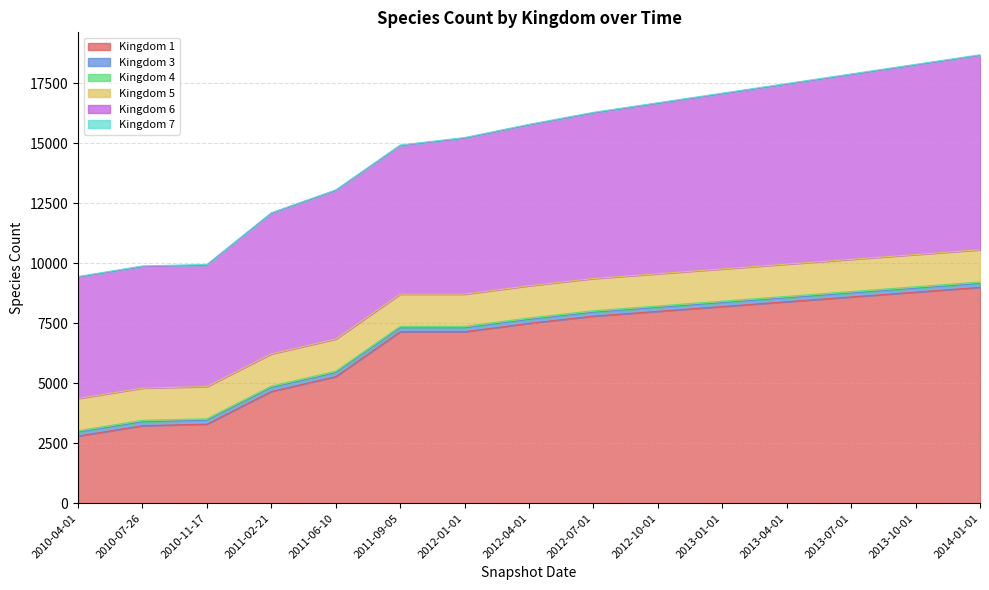

Does the chart have visible grid lines?

Yes